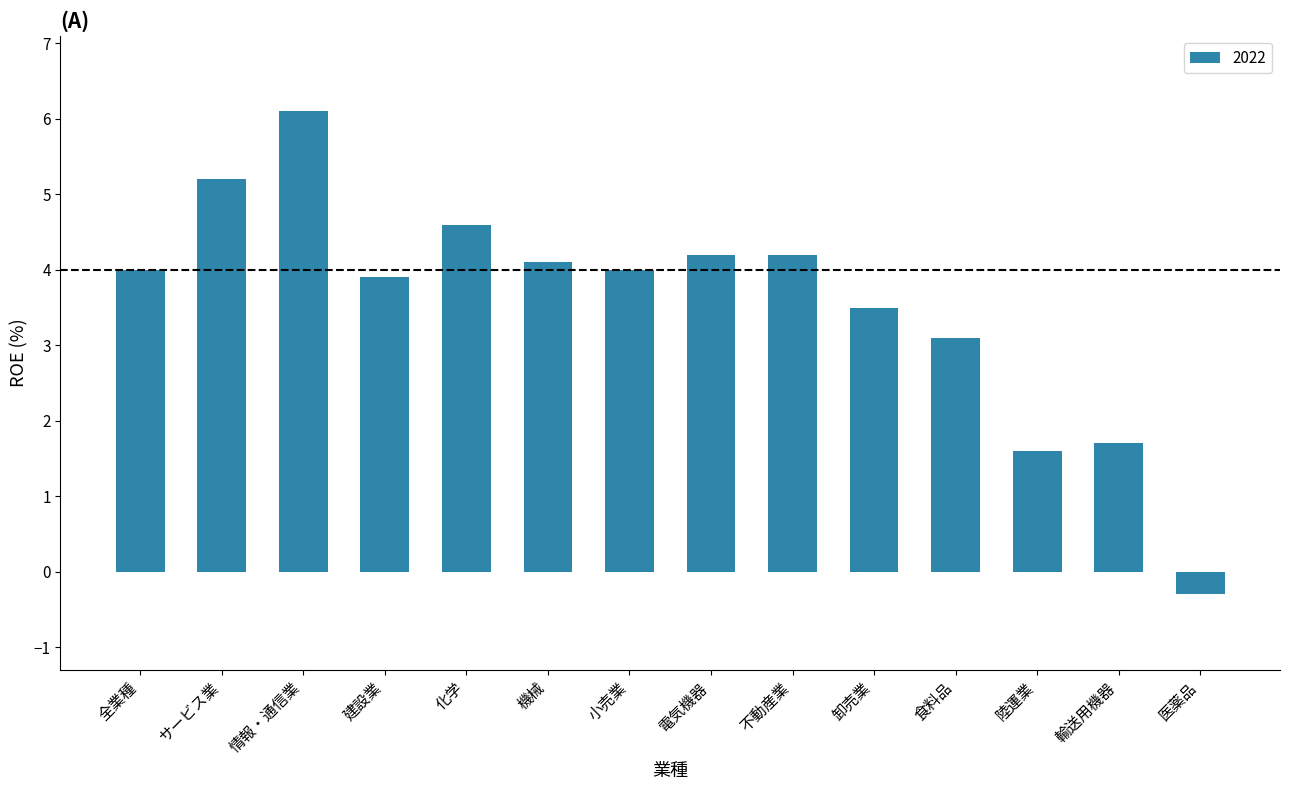

What is the sum of all values?

49.9